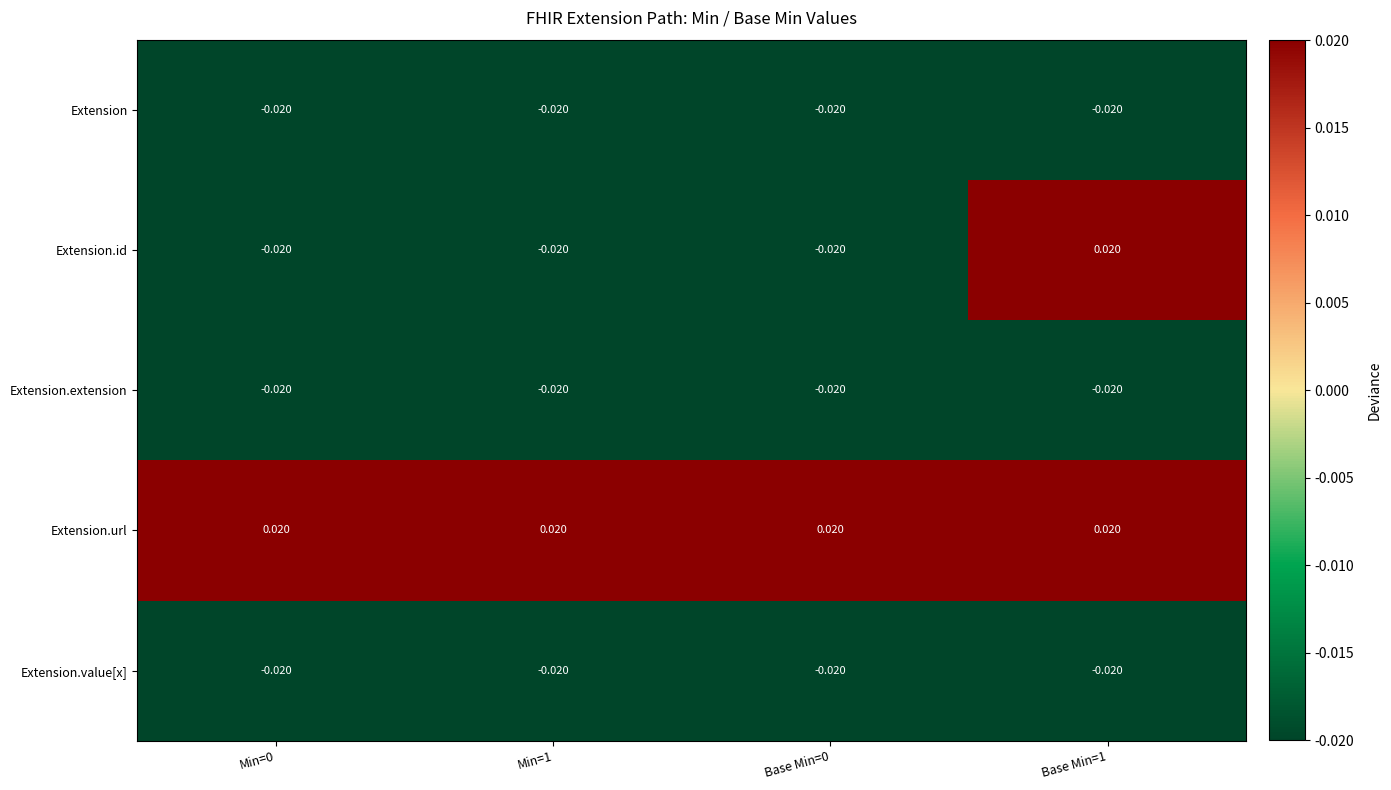

What is the total value across all series at Min=0?

-0.1